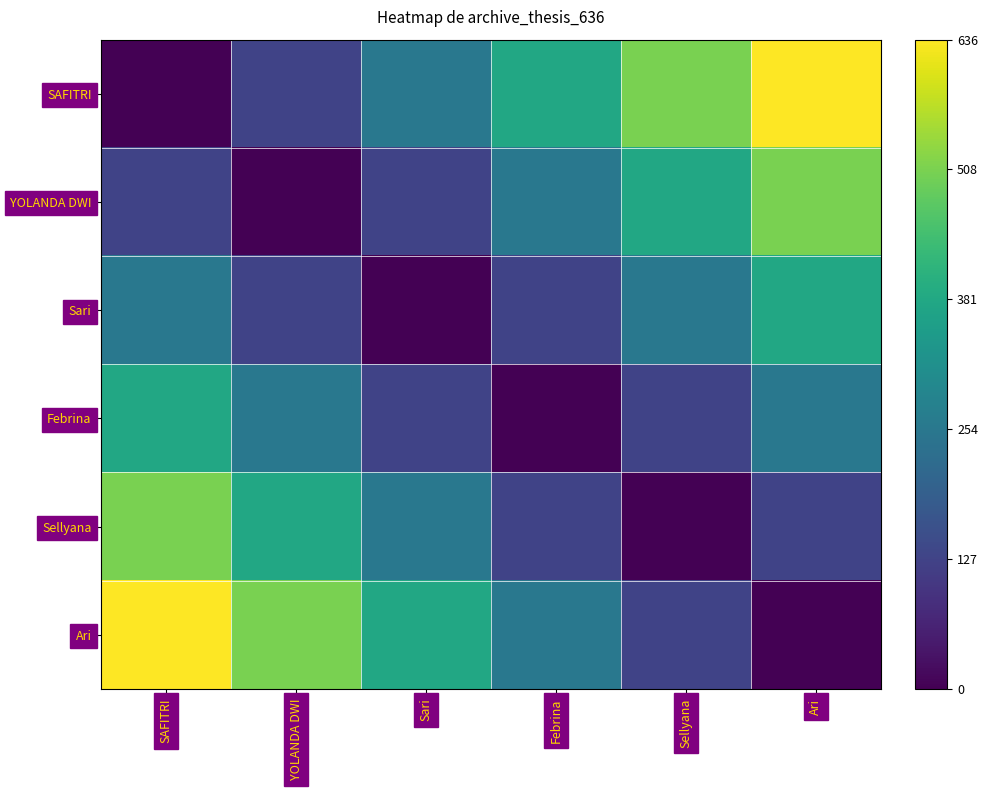

Which series has the widest spread of values?

SAFITRI